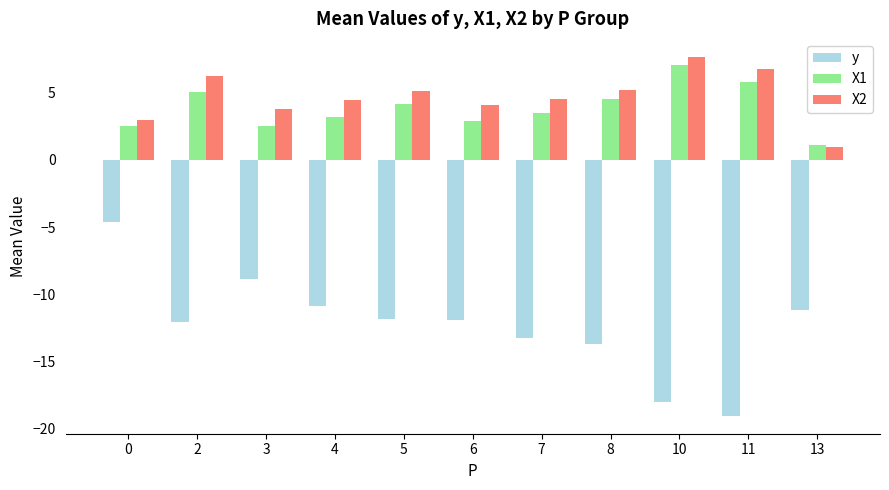

Is the value of X1 at 11 greater than the value of y at 2?

Yes